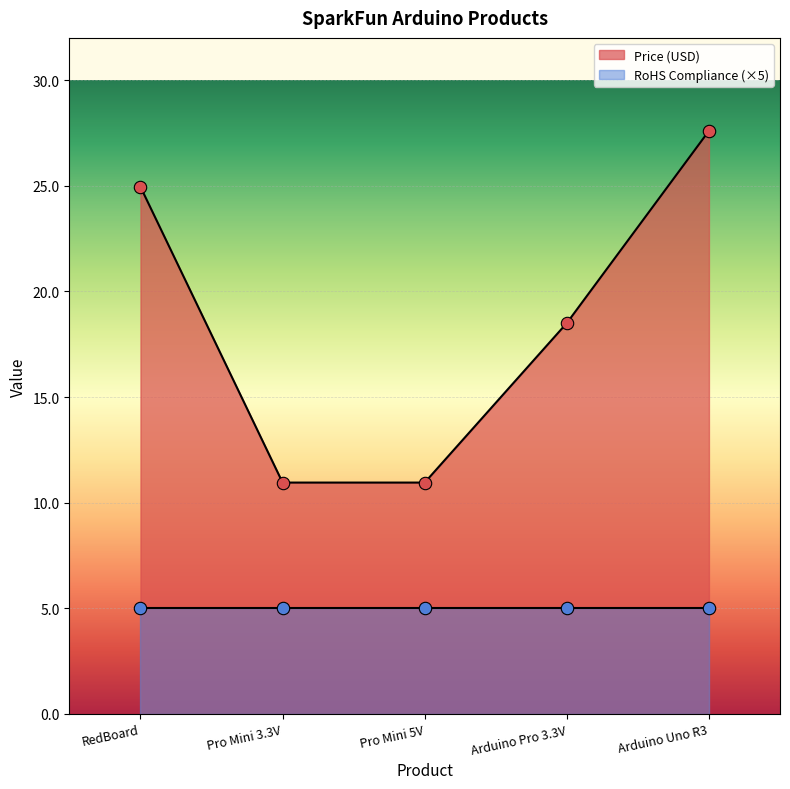

Approximately how many times larger is the value at RedBoard compared to Pro Mini 5V?

2.3